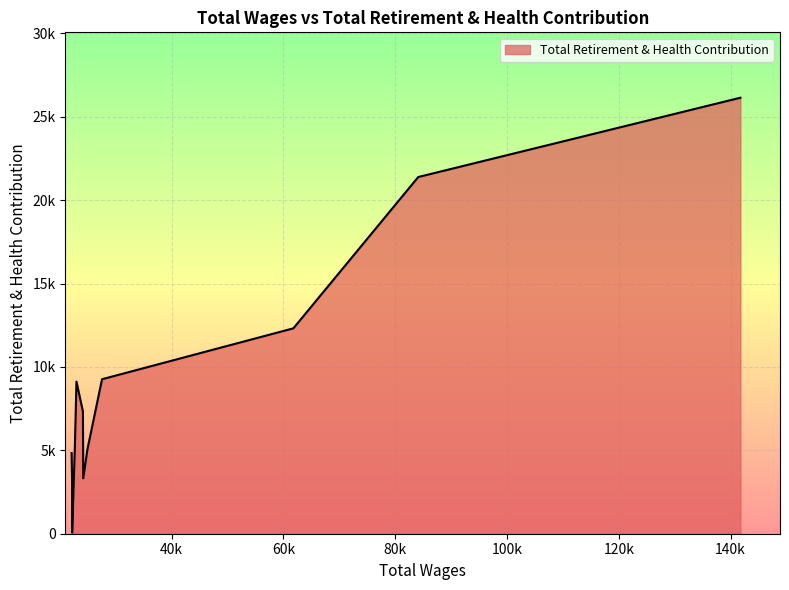

Rank the categories by value from highest to lowest.

141753.0, 141594.0, 117618.0, 110975.0, 104131.0, 101878.0, 98920.0, 90717.0, 84118.0, 61781.0, 27545.0, 22971.0, 24119.0, 22704.0, 24937.0, 22098.0, 24185.0, 22198.0, 22199.0